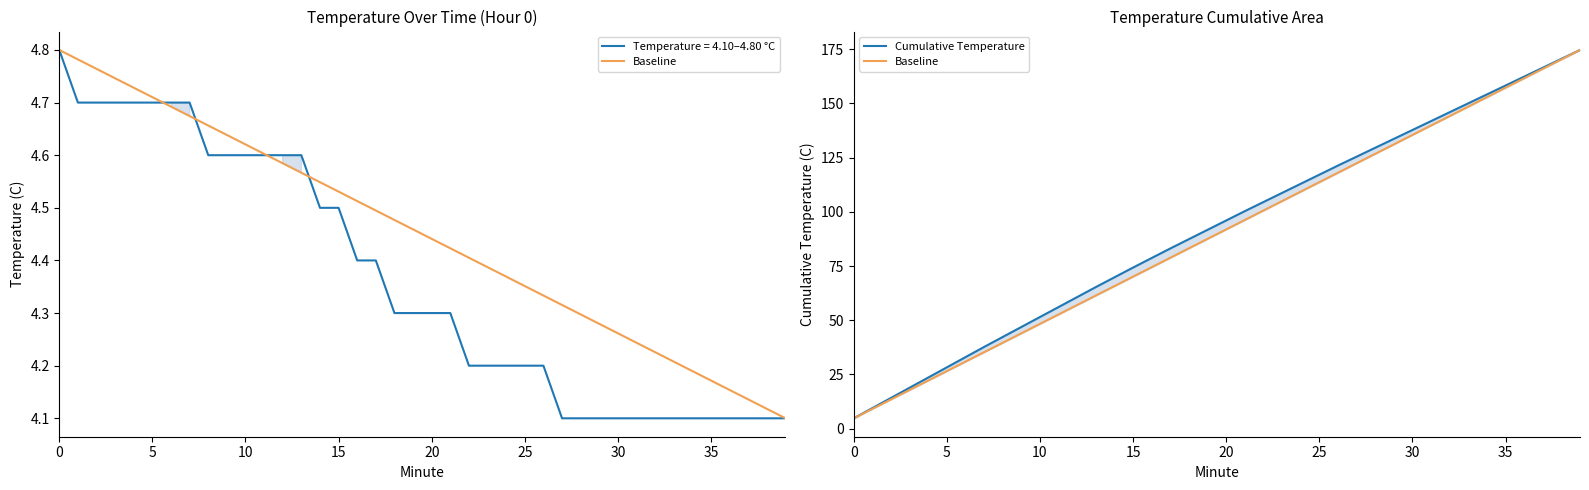

What is the difference between the maximum and minimum values in the Baseline series?

169.8